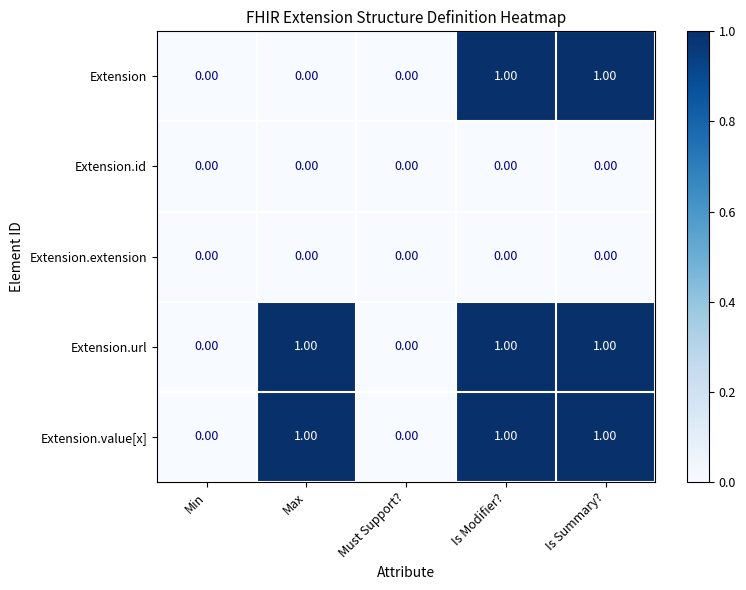

Is the value of Extension.id at Min greater than the value of Extension.url at Max?

No